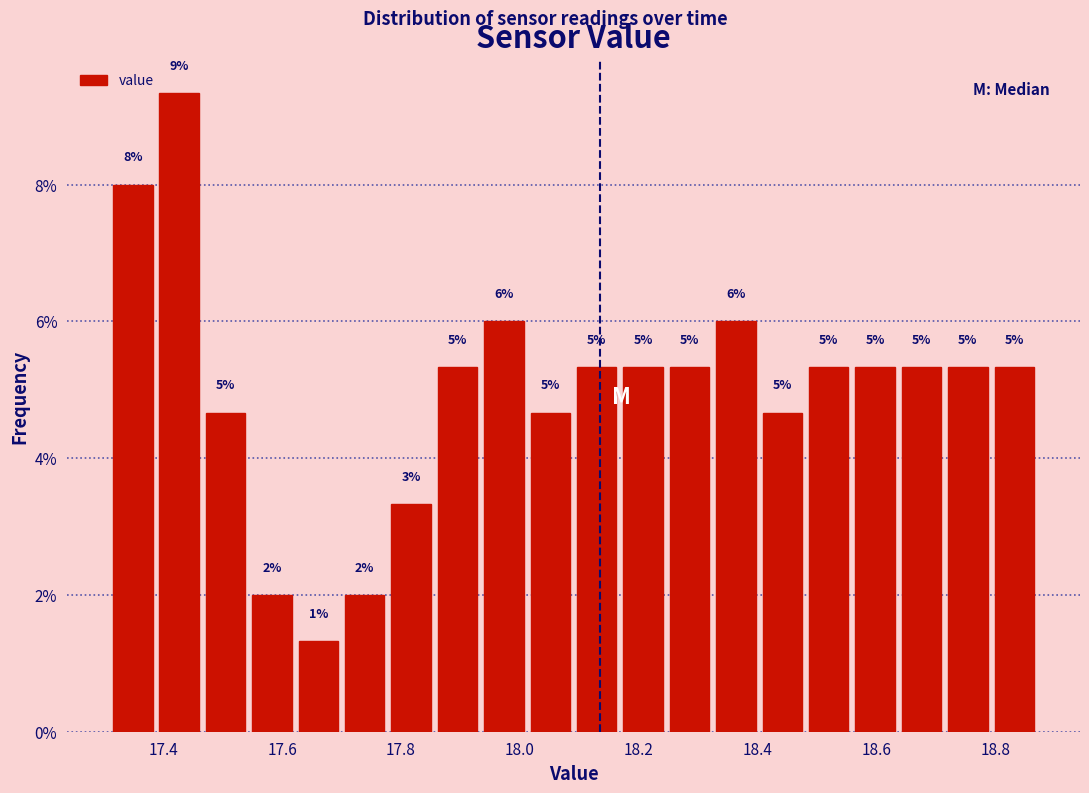

Read against the x-axis, roughly where is the centre of the tallest bar?

17.42